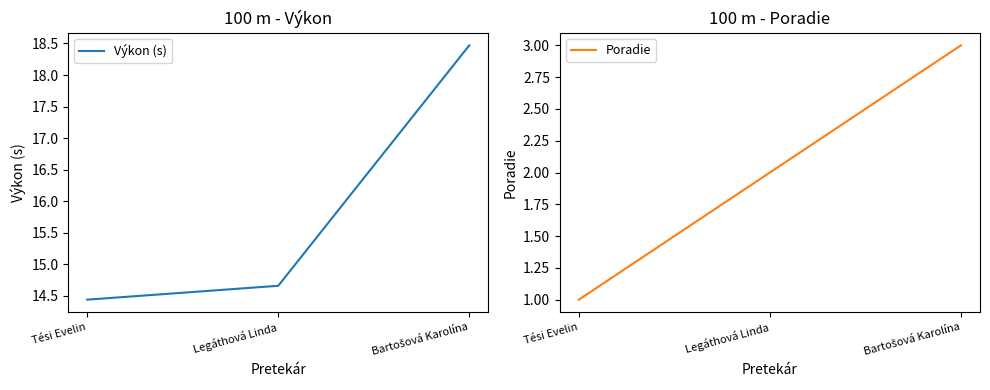

How many lines are shown in the chart?

2